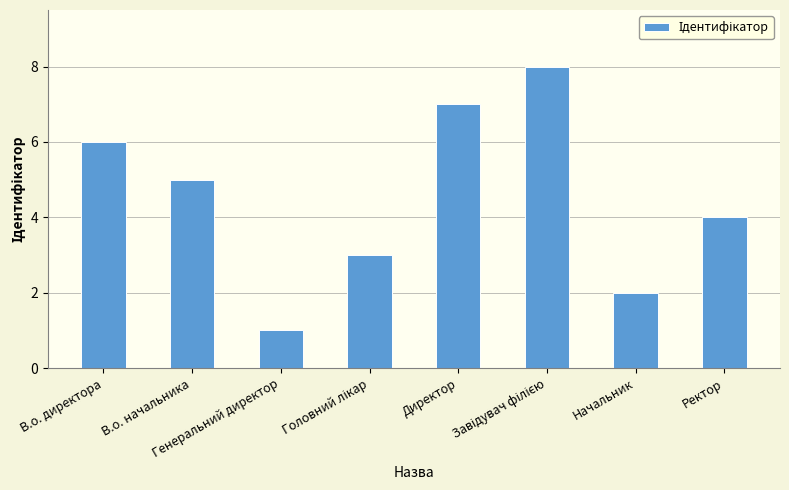

Does the chart contain stacked bars?

No